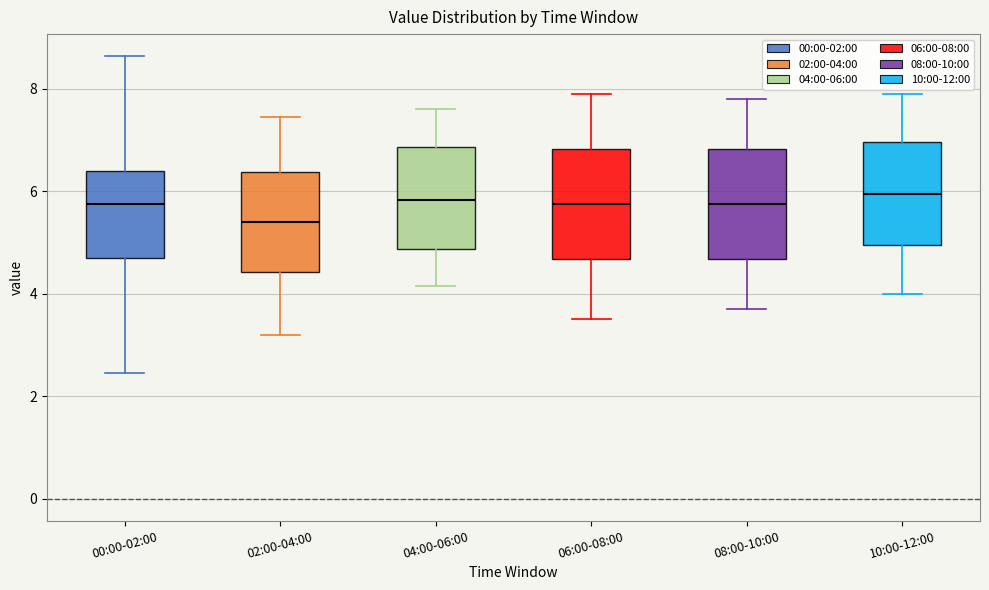

Which box has the lowest median line?

02:00-04:00